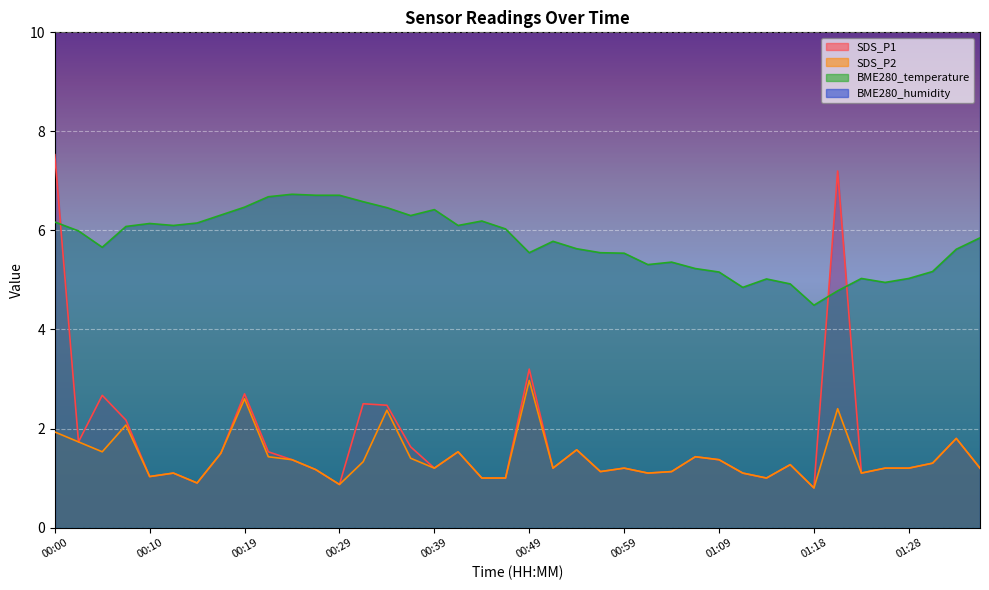

At which category does the chart reach its minimum across all series?

01:18